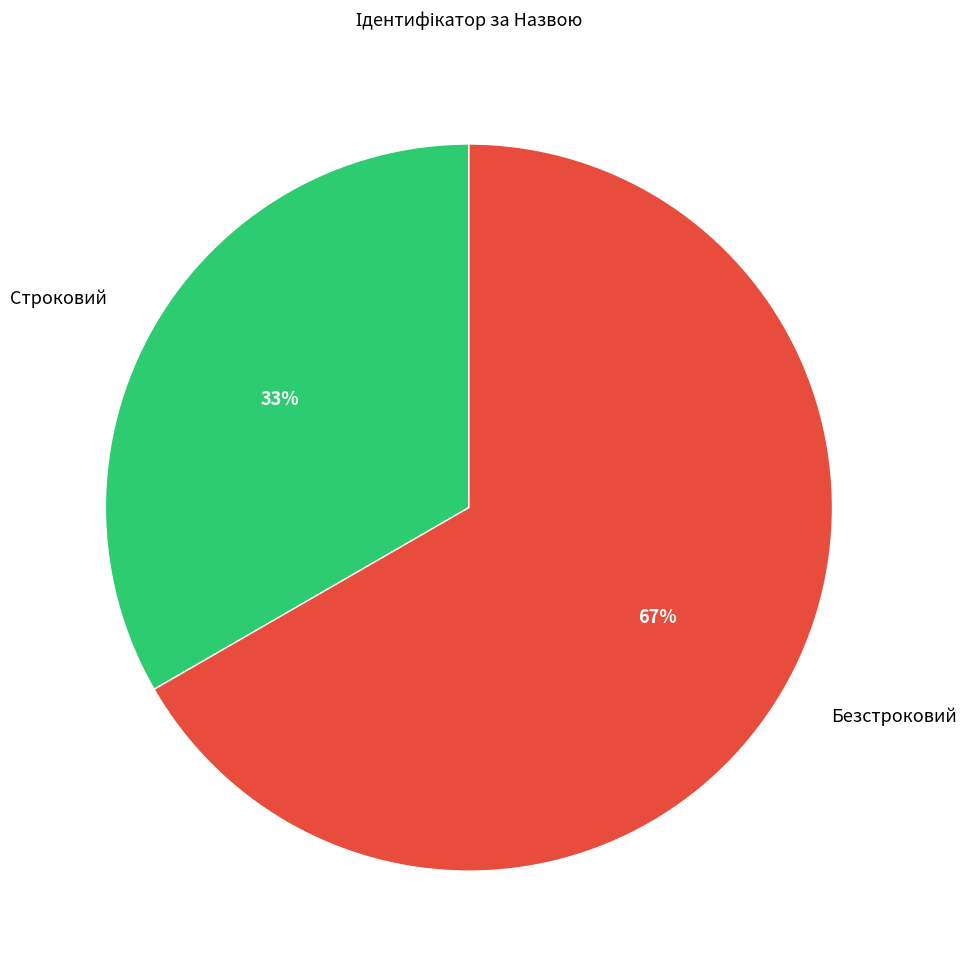

Does Безстроковий account for over 50% of the chart?

Yes